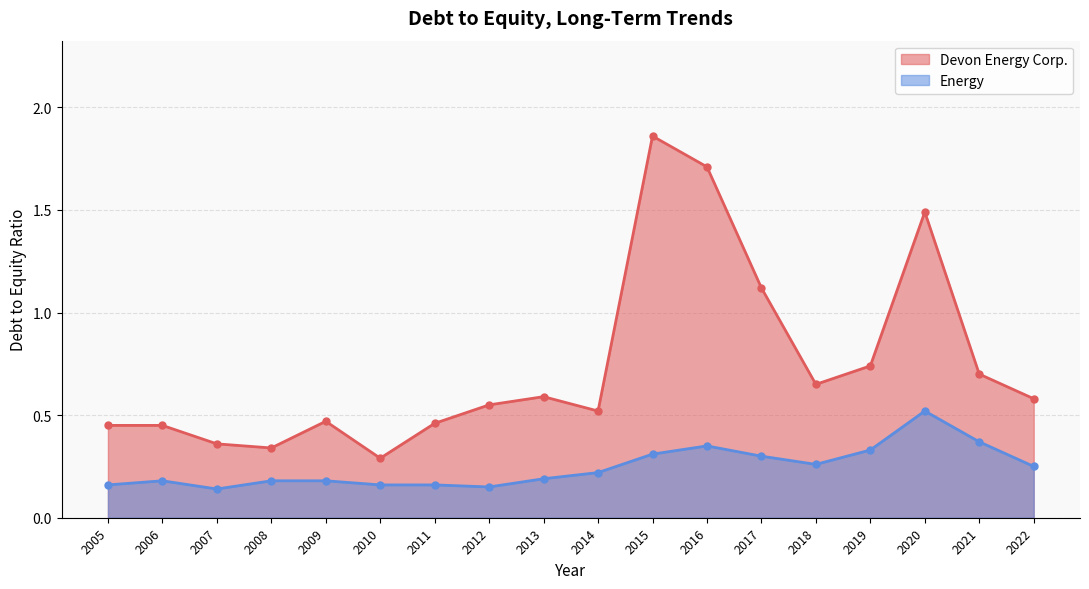

List the series in order of their peak value, lowest first.

Energy, Devon Energy Corp.